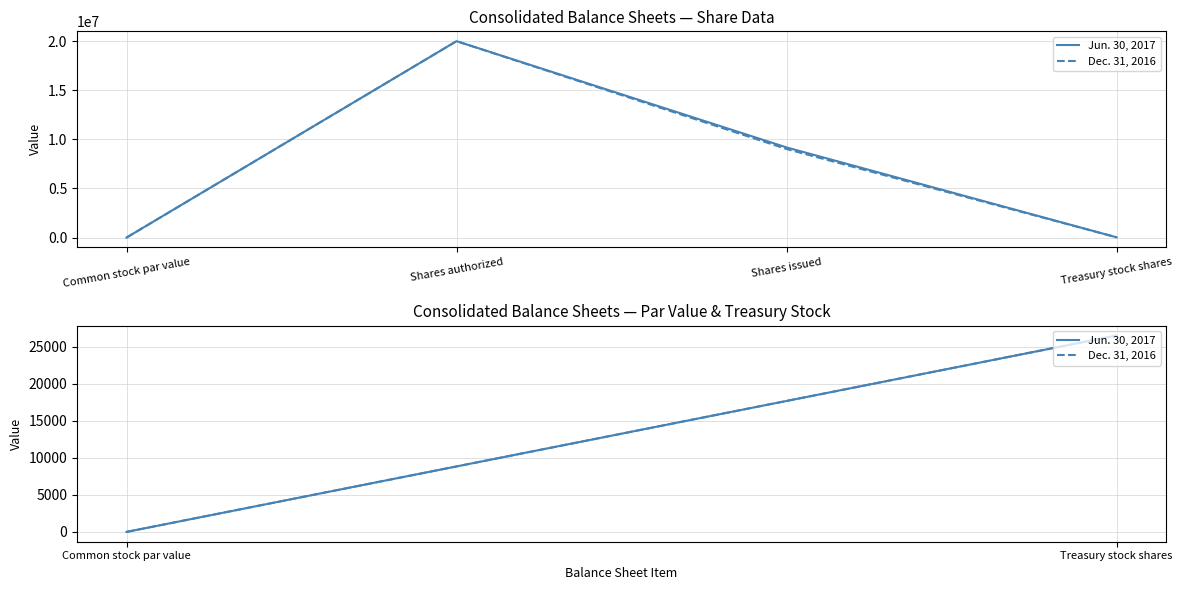

At which category is the sum across all series the highest?

Shares authorized